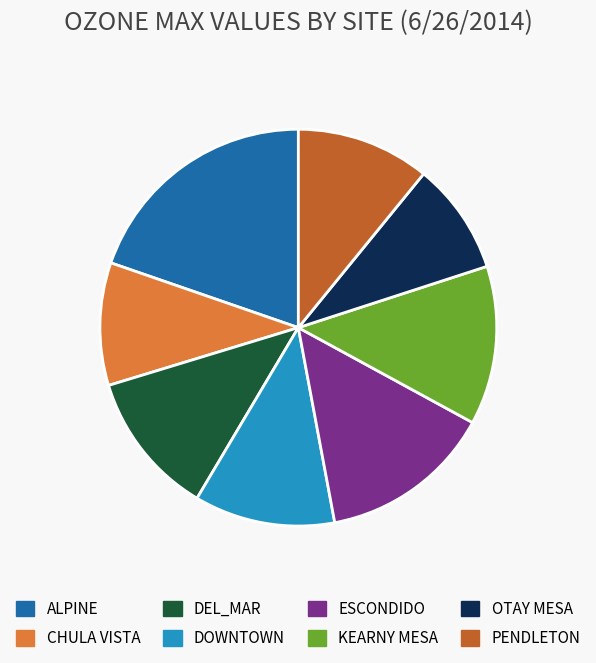

Count the number of slices in the pie.

8